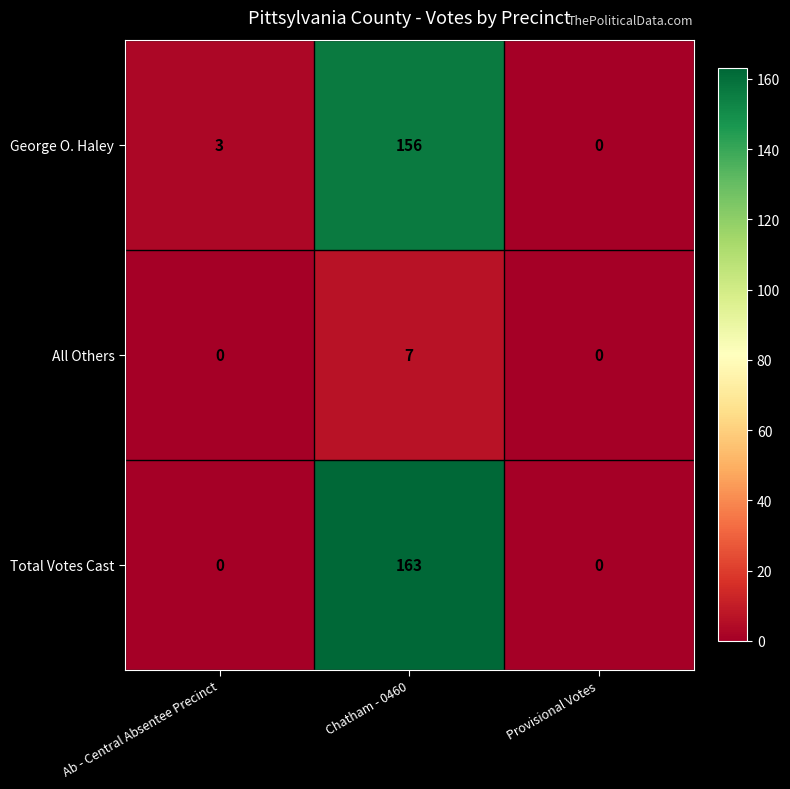

List the series in order of their peak value, lowest first.

All Others, George O. Haley, Total Votes Cast